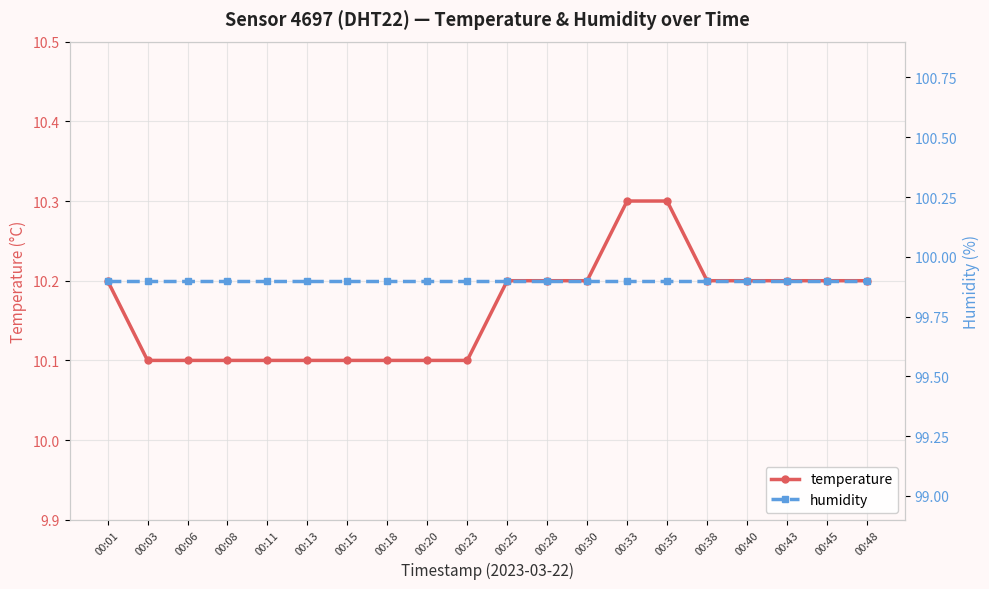

True or false: temperature and humidity cross at least once.

False